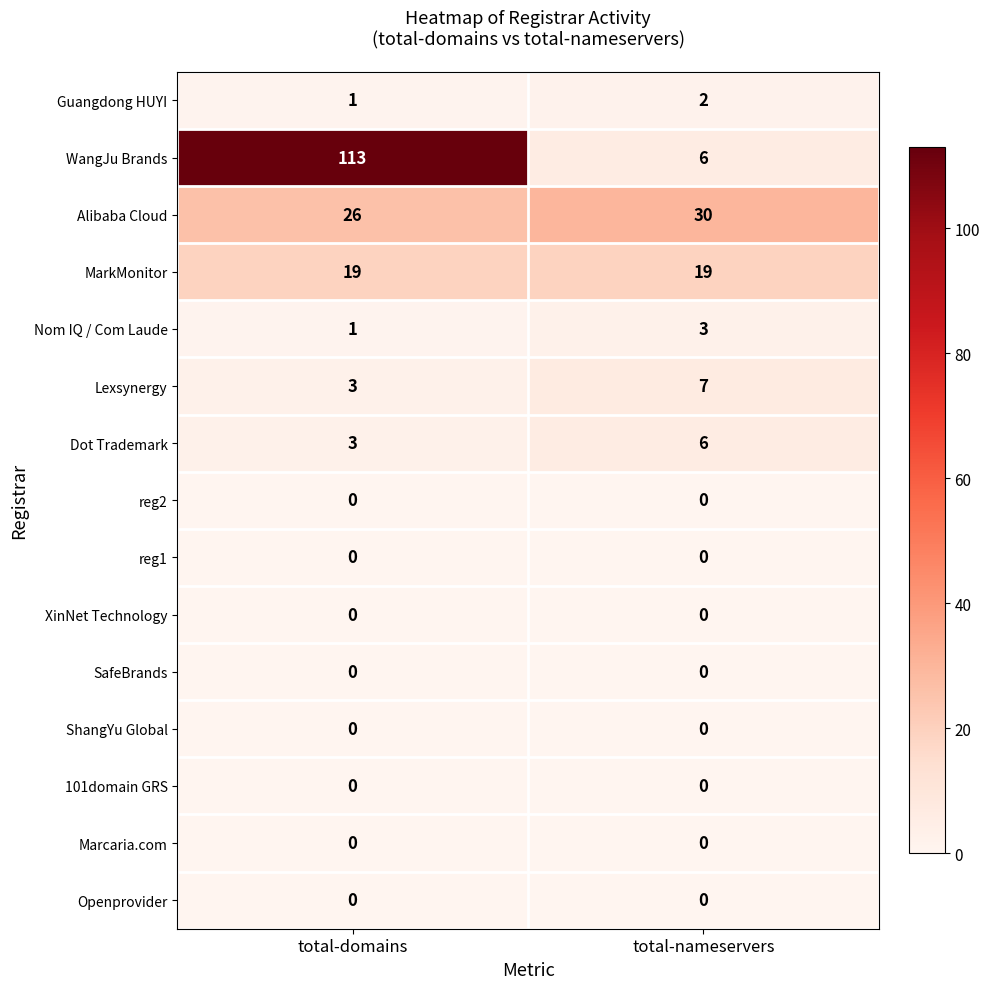

What is the sum of all Nom IQ / Com Laude values?

4